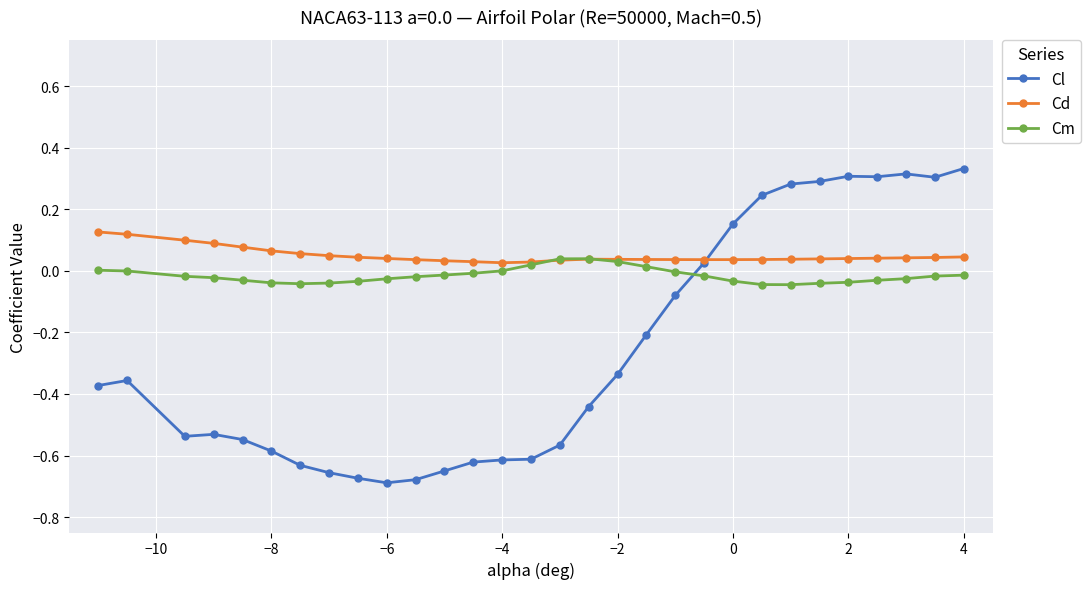

Which series has the largest range (max minus min)?

Cl